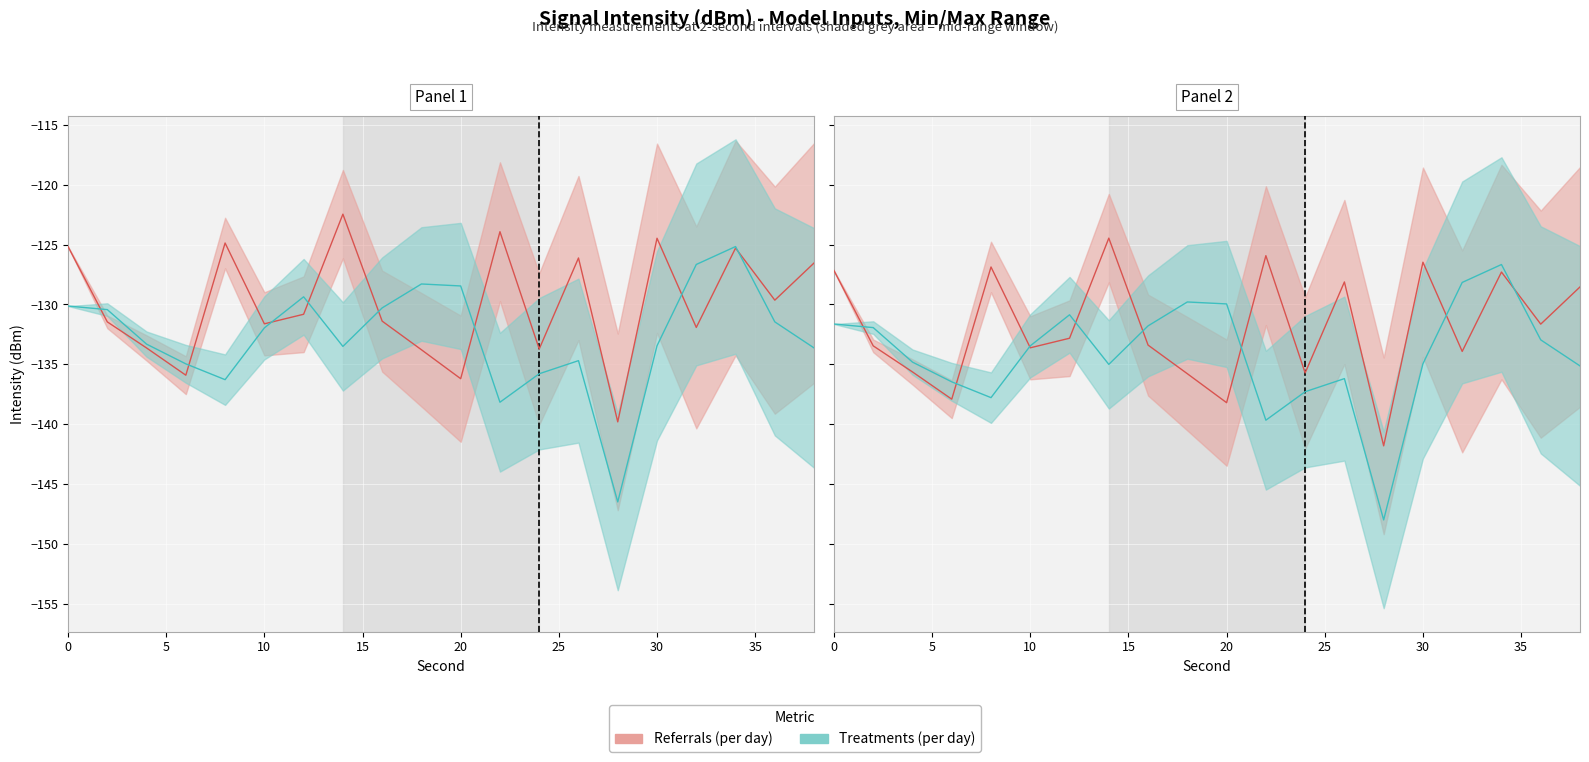

Reading right to left, list all the values displayed in this chart.

Referrals (per day): 38=-126.5	36=-129.6	34=-125.3	32=-131.9	30=-124.5	28=-139.8	26=-126.1	24=-133.7	22=-123.9	20=-136.2	18=-133.8	16=-131.4	14=-122.5	12=-130.8	10=-131.6	8=-124.9	6=-135.9	4=-133.6	2=-131.5	0=-125.2
Treatments (per day): 38=-133.6	36=-131.5	34=-125.2	32=-126.7	30=-133.4	28=-146.5	26=-134.7	24=-135.8	22=-138.2	20=-128.5	18=-128.3	16=-130.3	14=-133.5	12=-129.4	10=-132.0	8=-136.3	6=-135.0	4=-133.3	2=-130.4	0=-130.1